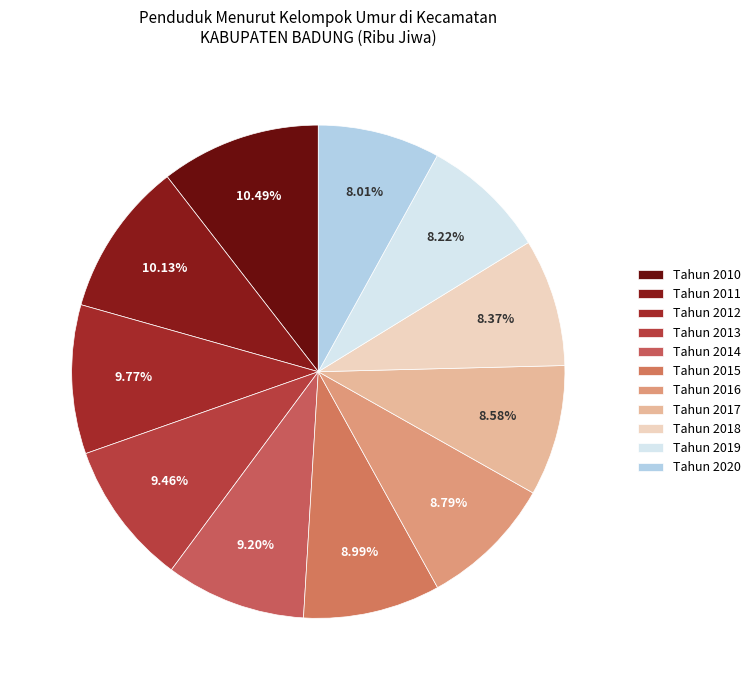

Does Tahun 2018 represent more than half of the total?

No